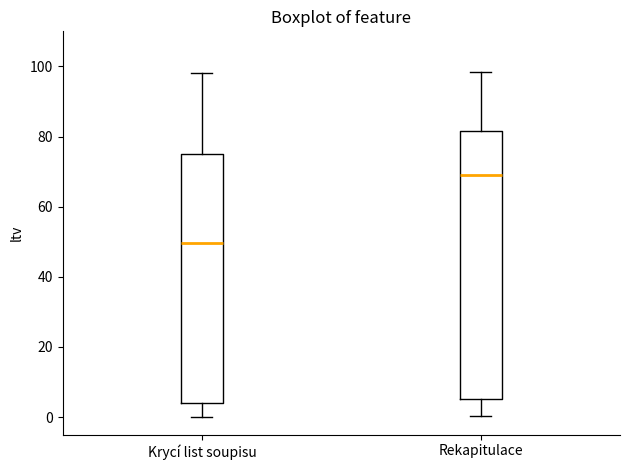

Which box has the highest median line?

Rekapitulace